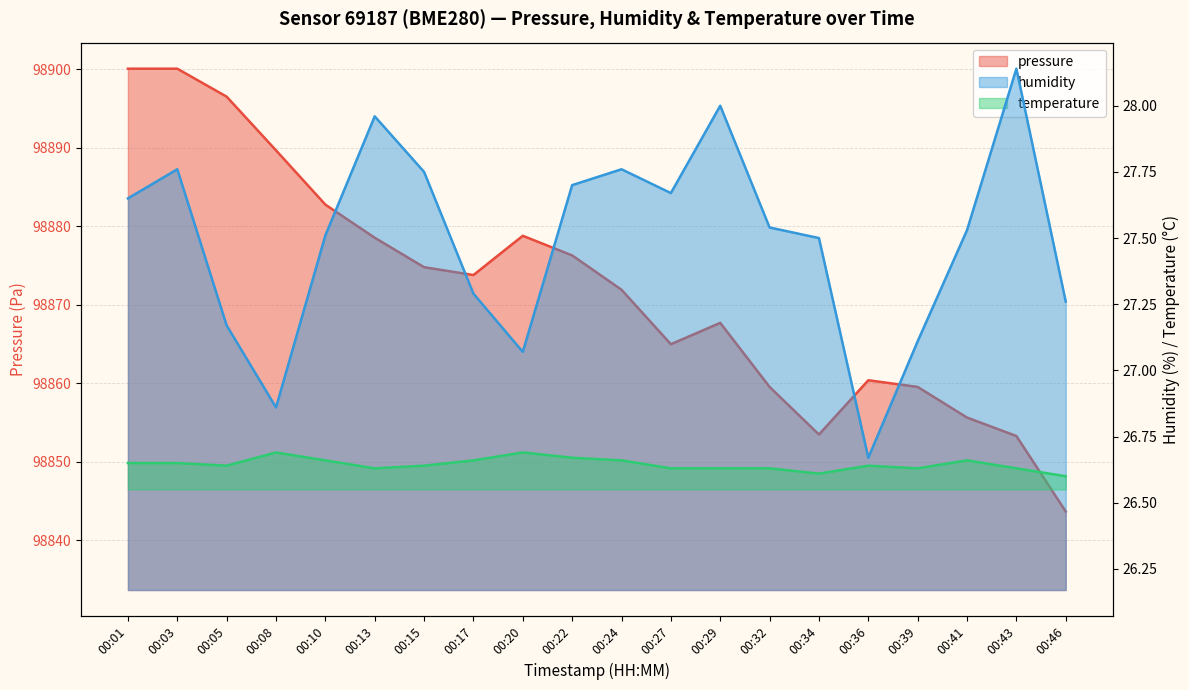

How many values in the humidity series are below 27?

2